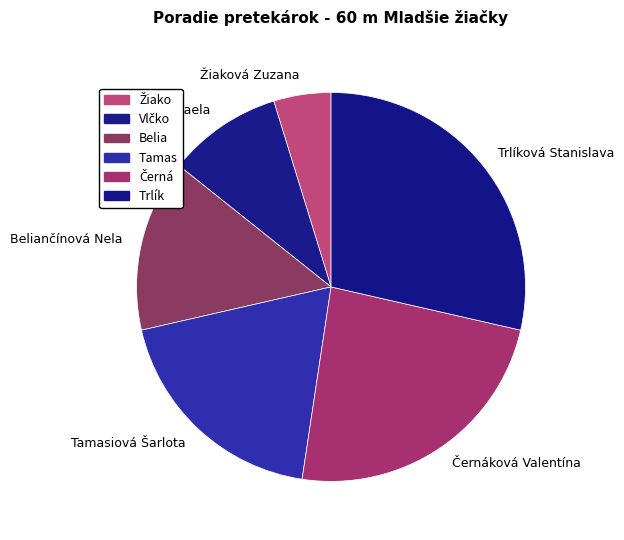

Count the number of slices in the pie.

6